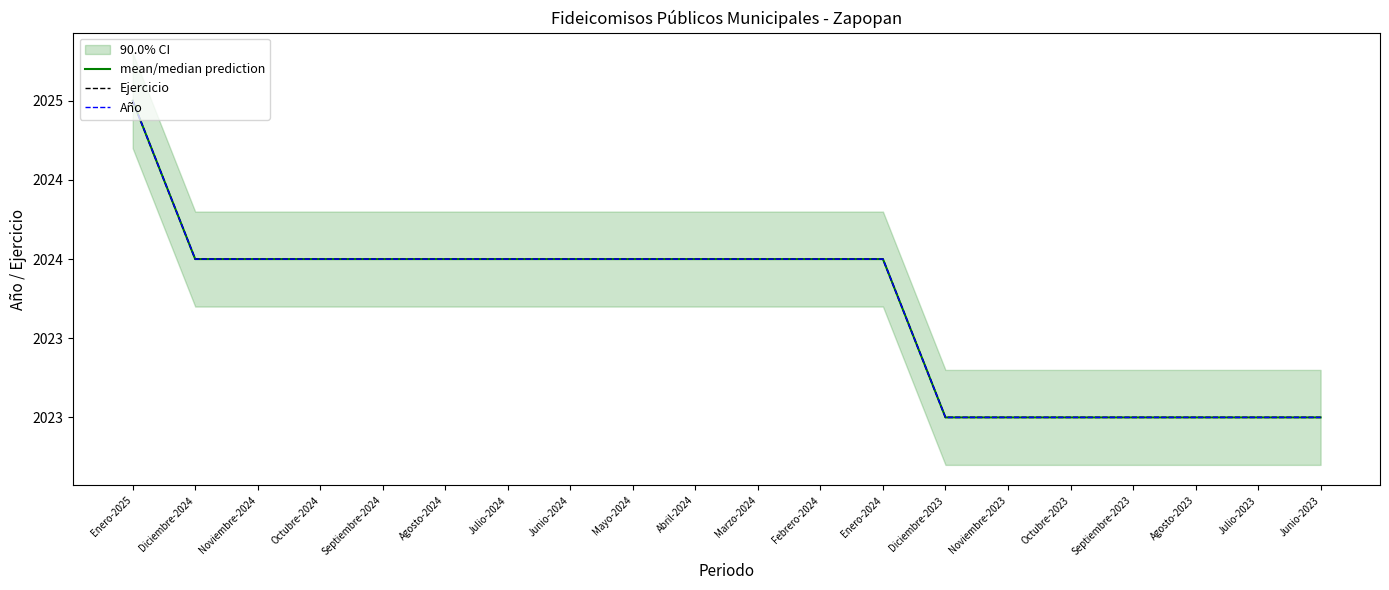

What is the approximate value of Ejercicio at Septiembre-2023?

2023